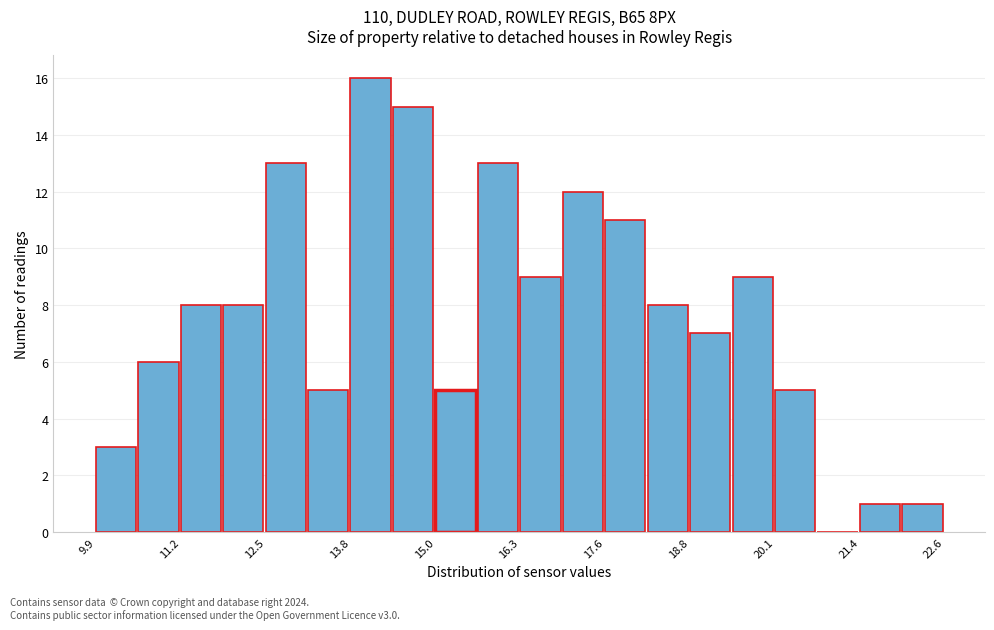

Read against the x-axis, roughly where is the centre of the tallest bar?

14.0